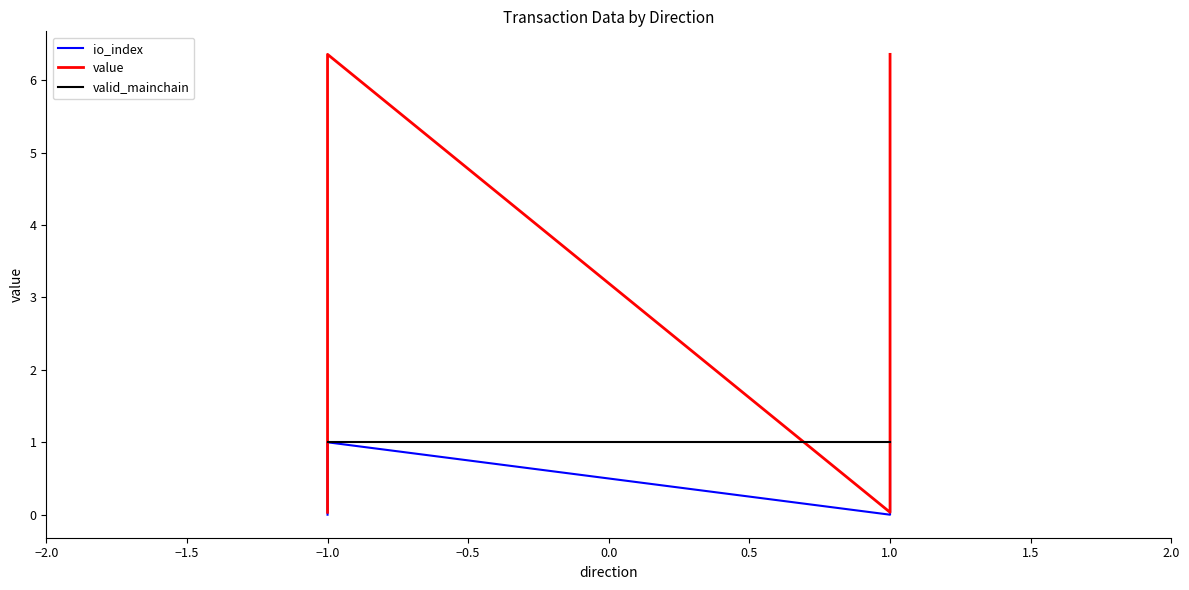

What are all the series names shown in the legend?

io_index, value, valid_mainchain